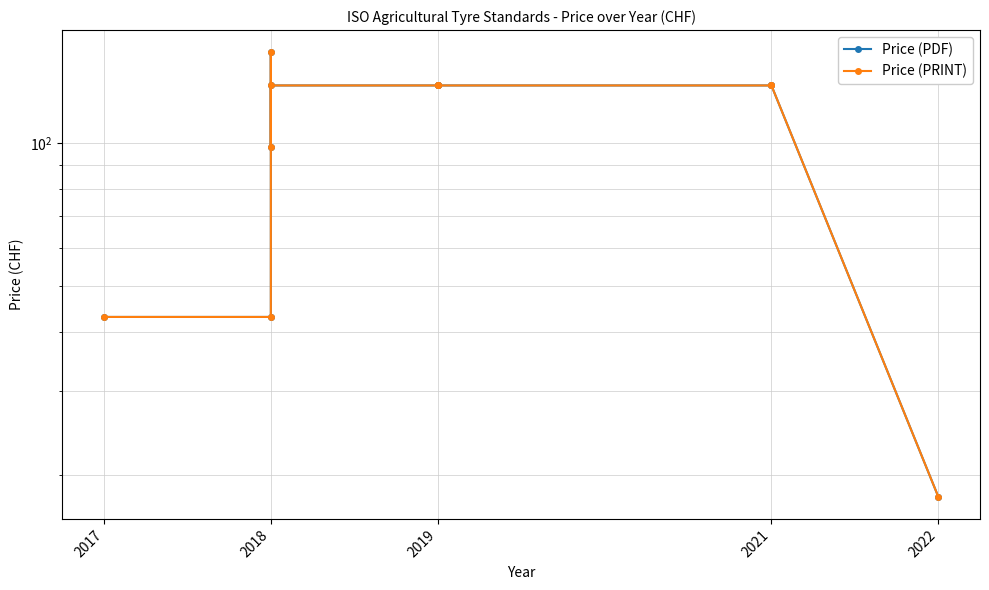

What is the sum of all Price (PDF) values?

1149